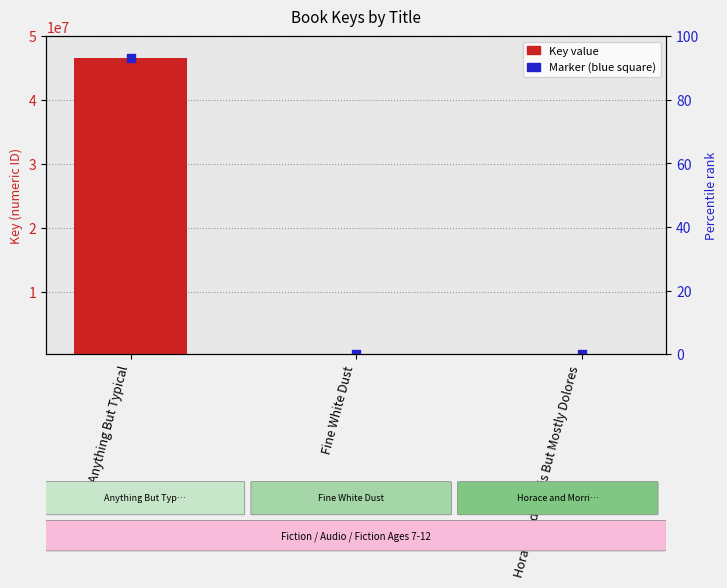

What is the total value across all series at Anything But Typical?

93187226